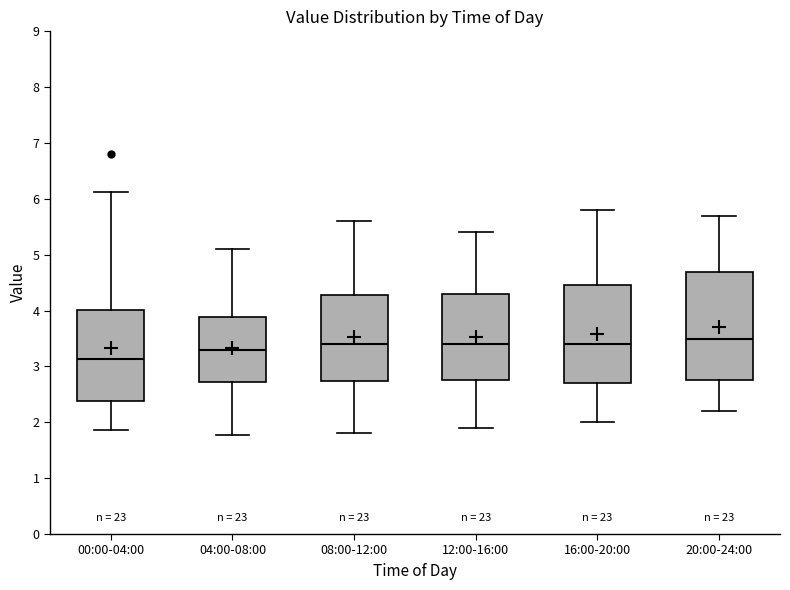

Reading left to right, read every box against the y-axis: the position of its median line, the range the box covers, and the ends of its whiskers. The values are not printed on the chart, so give them approximately, as read against the axis.

00:00-04:00: median 3.1, box 2.4 to 4.0, whiskers 1.9 to 6.1
04:00-08:00: median 3.3, box 2.7 to 3.9, whiskers 1.8 to 5.1
08:00-12:00: median 3.4, box 2.7 to 4.3, whiskers 1.8 to 5.6
12:00-16:00: median 3.4, box 2.8 to 4.3, whiskers 1.9 to 5.4
16:00-20:00: median 3.4, box 2.7 to 4.5, whiskers 2.0 to 5.8
20:00-24:00: median 3.5, box 2.8 to 4.7, whiskers 2.2 to 5.7